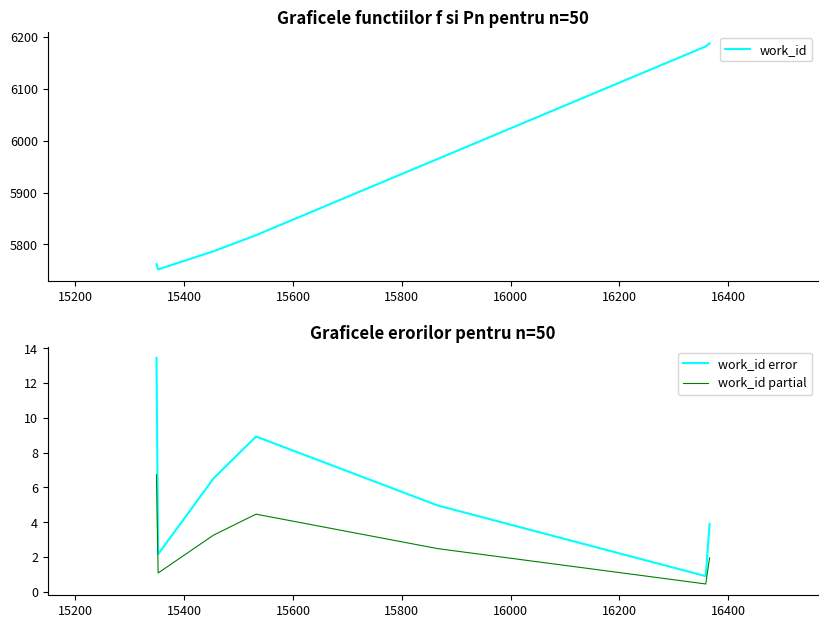

How many lines are shown in the chart?

3